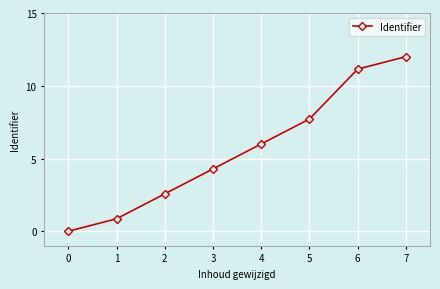

How many distinct data groups are displayed?

1